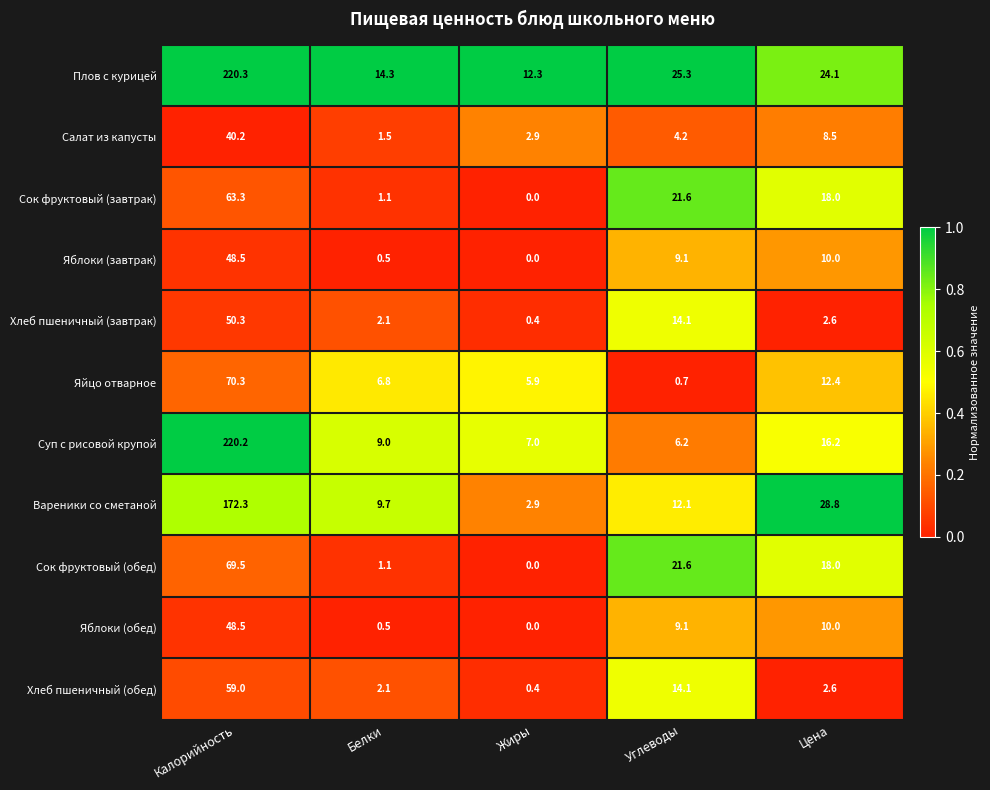

Is it true that Сок фруктовый (завтрак) equals 5.8 at Цена?

False